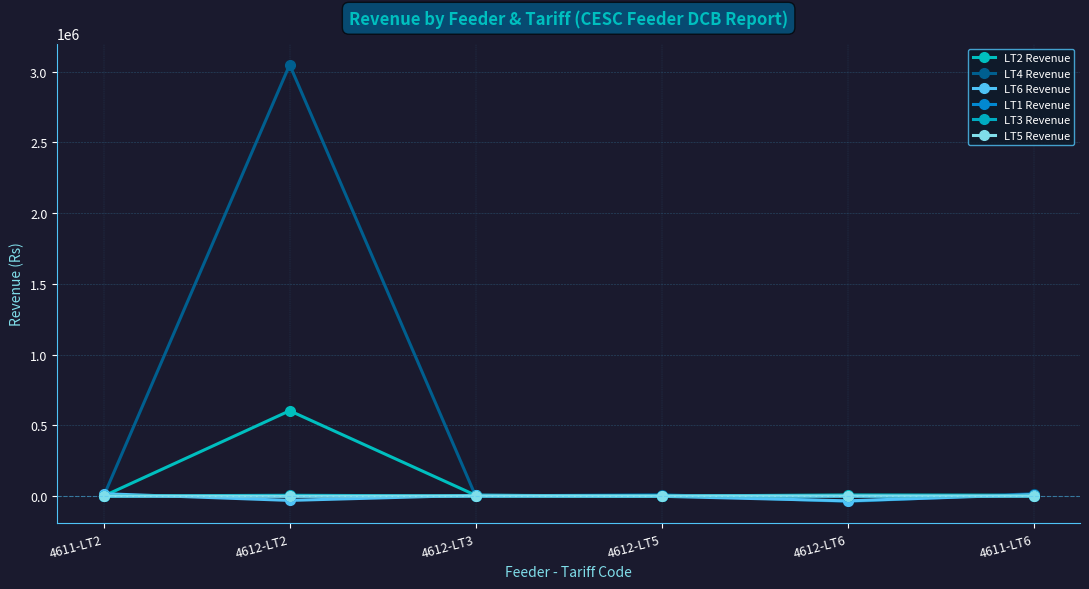

Count the number of categories in the chart.

6